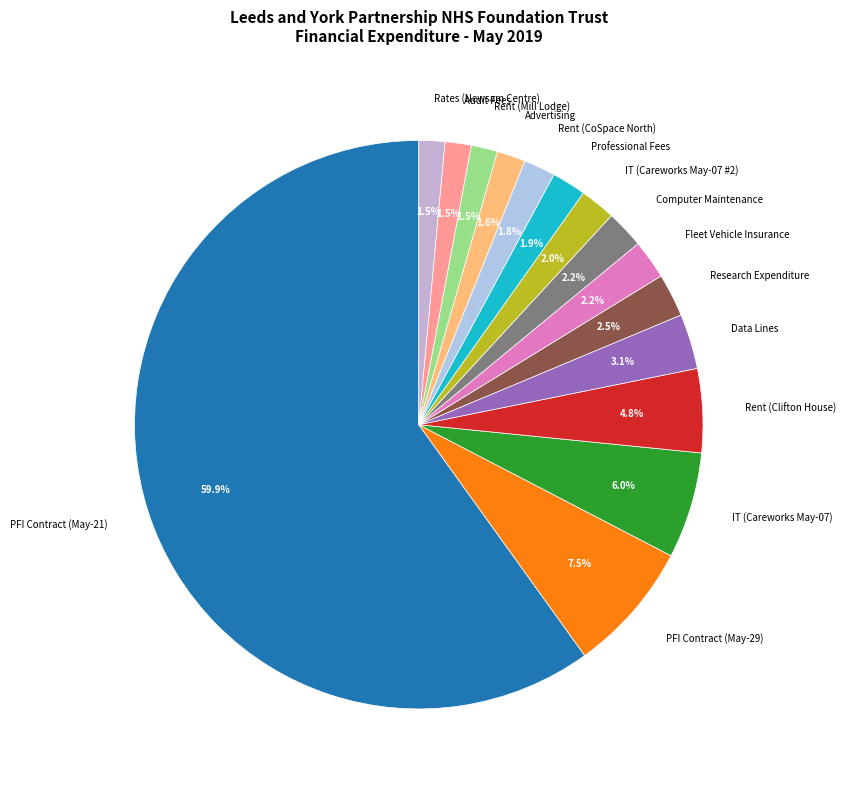

How much of the chart is everything except PFI Contract (May-29)?

92.5%